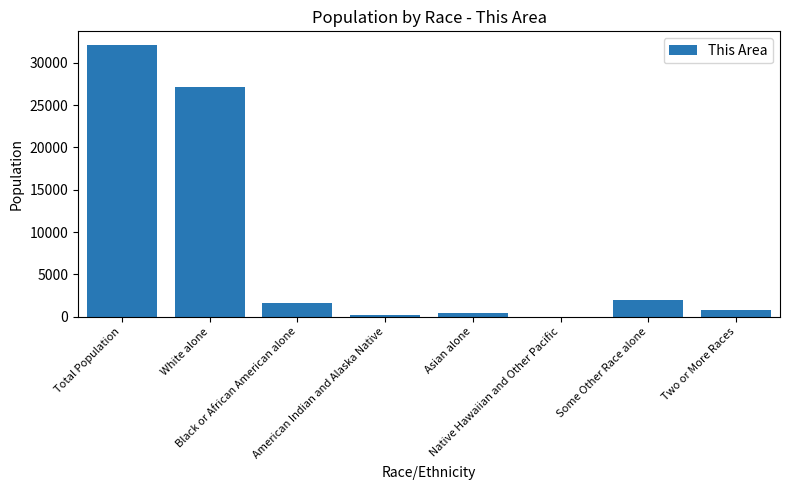

What is the sum of all values?

64238